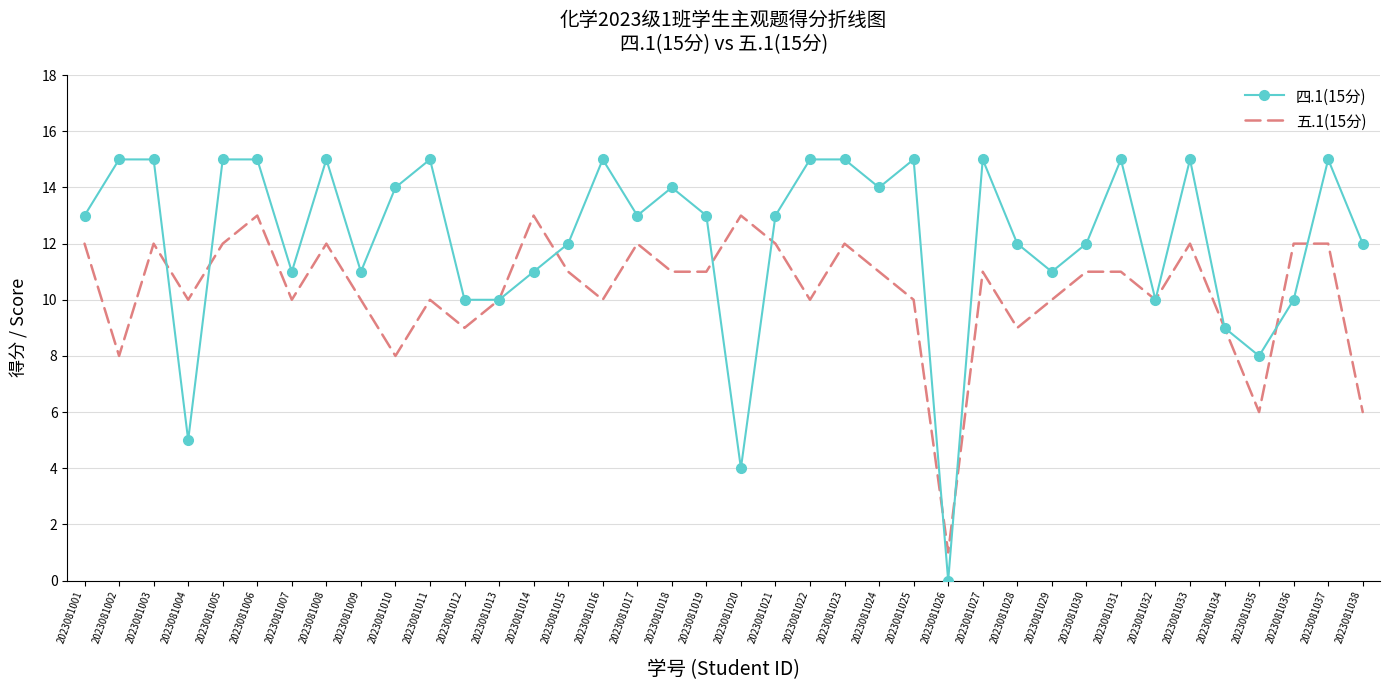

What value does the 五.1(15分) series have at 2023081011, to the nearest 5?

10